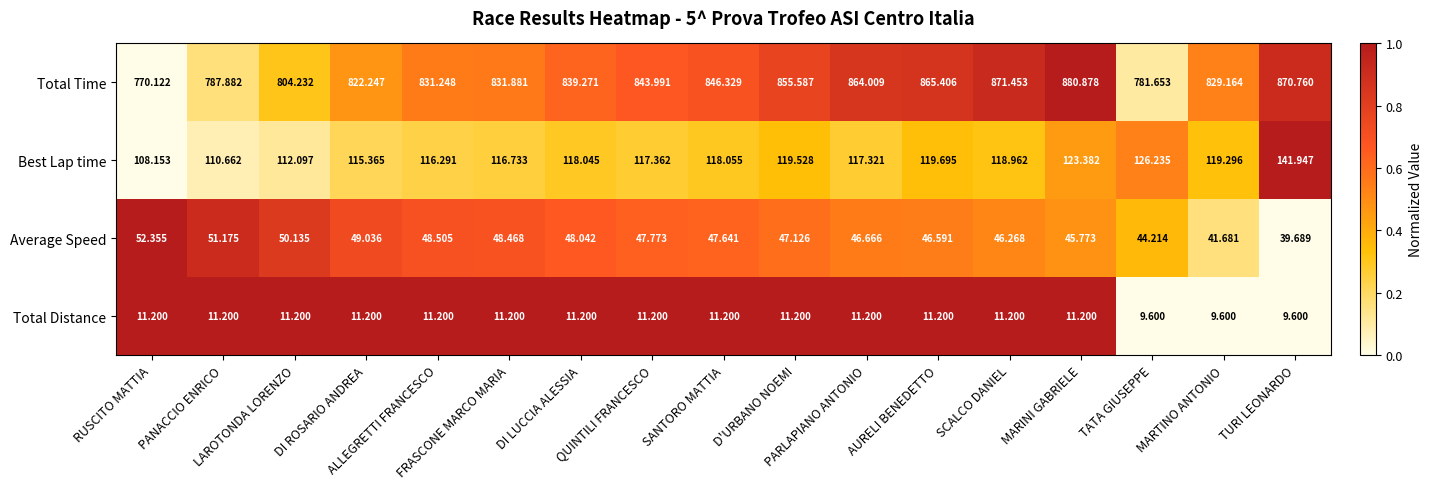

How many series are shown in this chart?

4